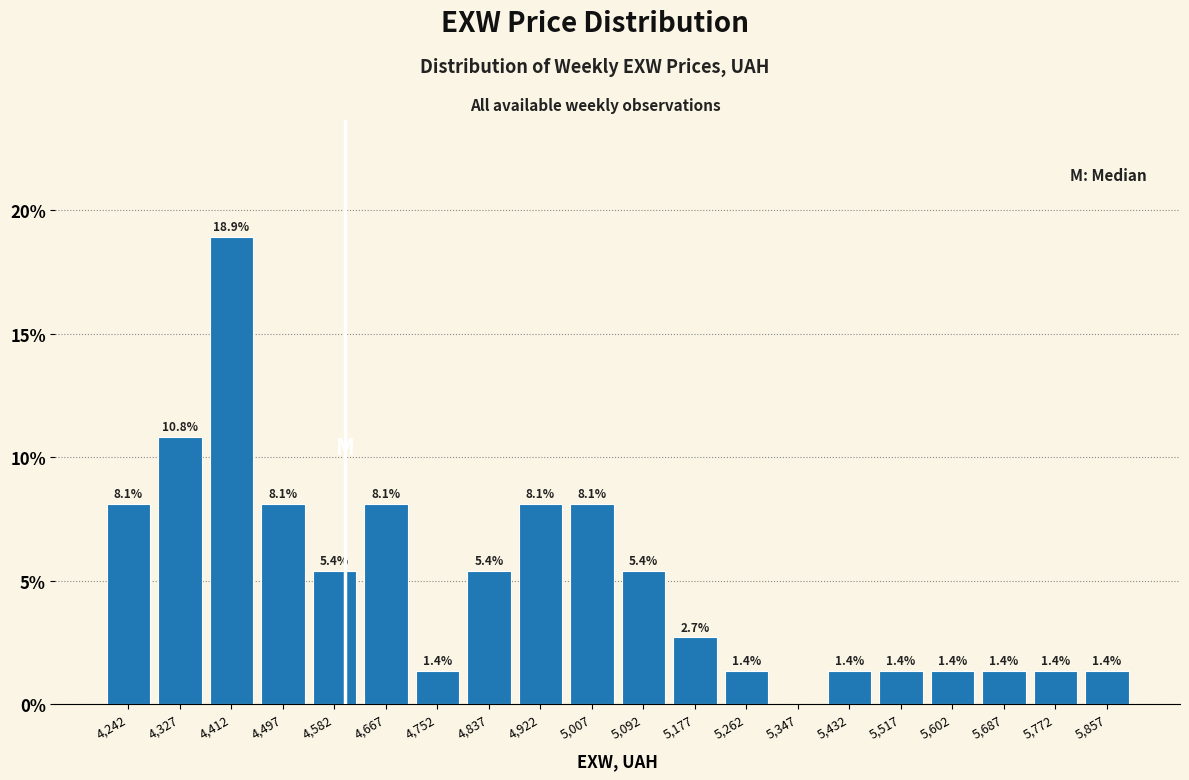

Which range on the x-axis has the tallest bar?

4370 to 4455